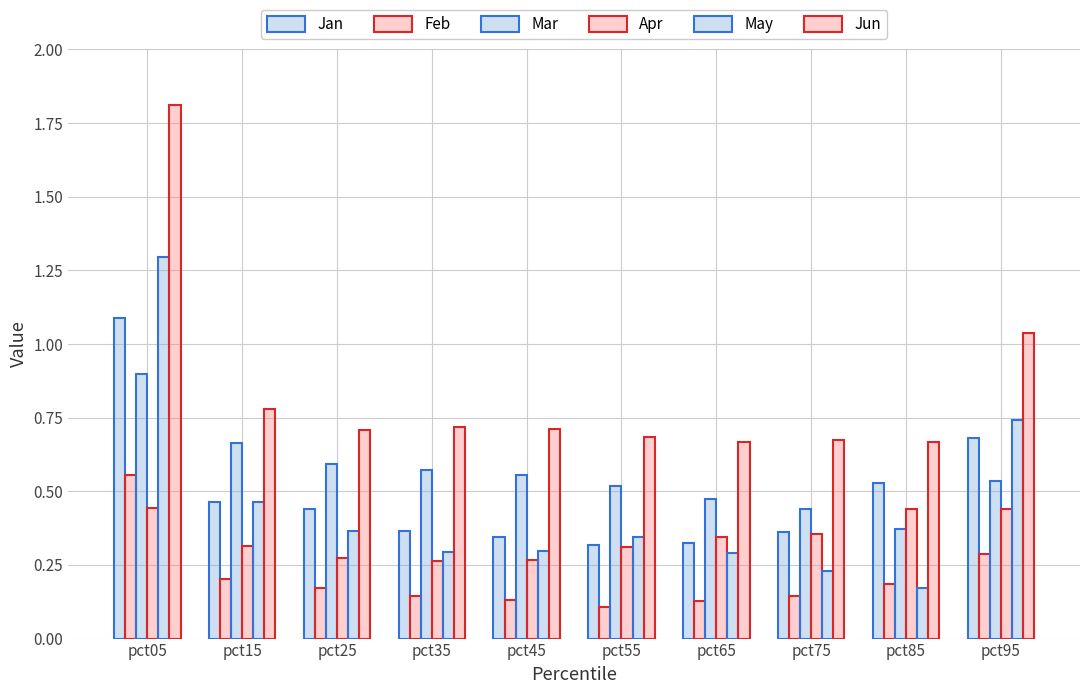

How many bars are there in total?

60